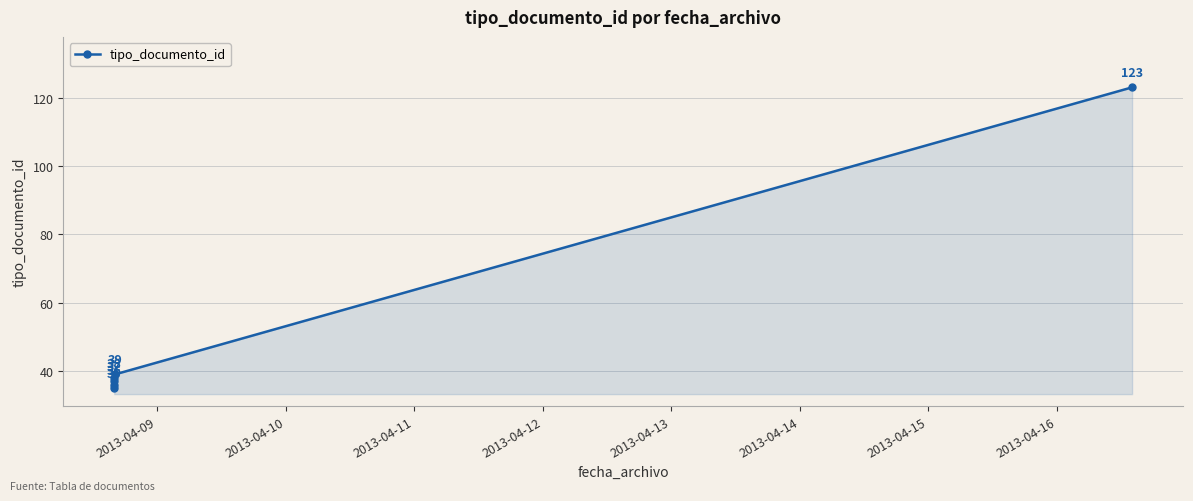

What is the value of the 3rd point from the left?

35